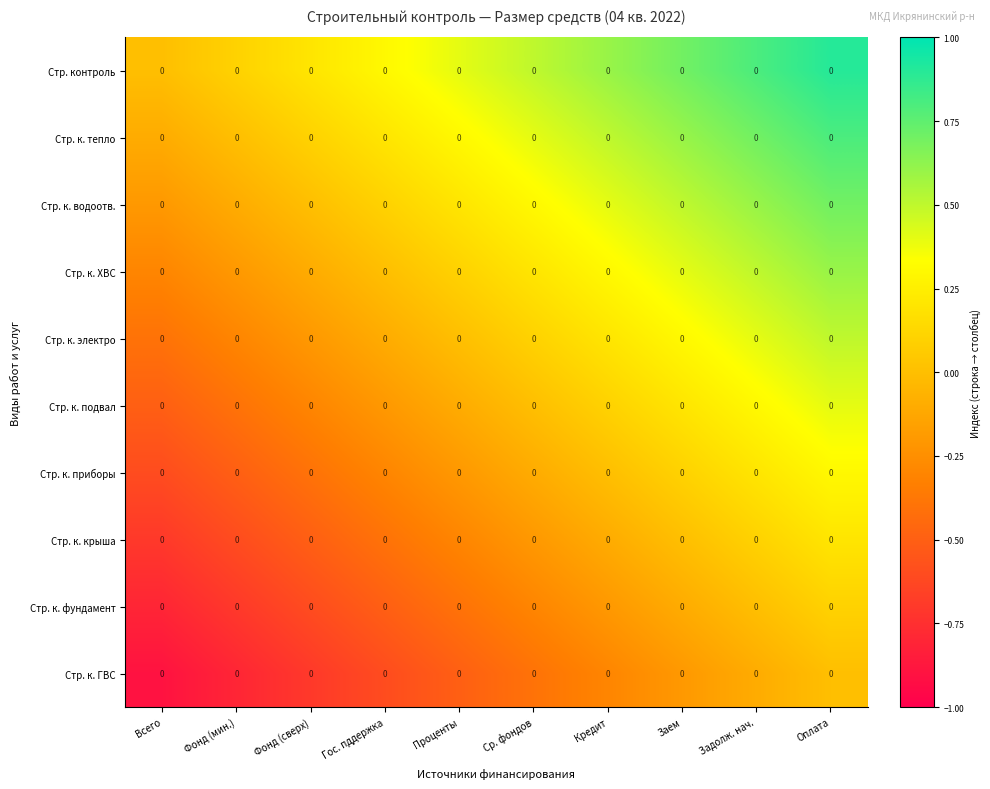

What is the difference between the maximum and minimum values in the Стр. к. ХВС series?

0.9